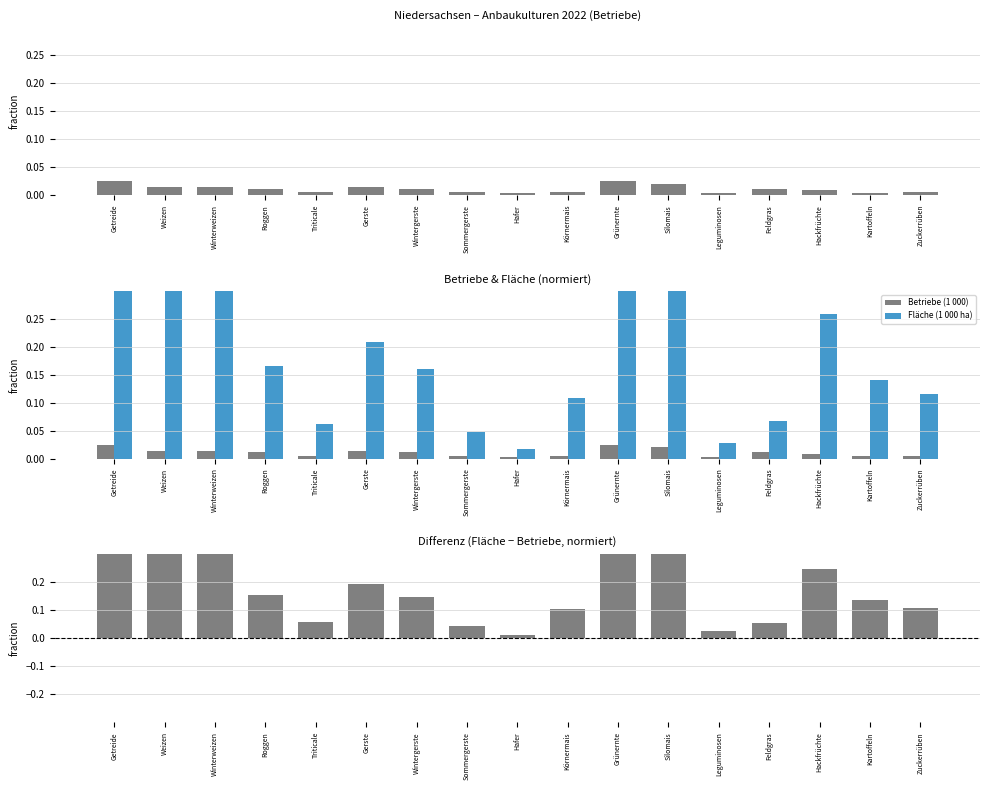

Reading left to right, list all the values displayed in this chart.

Betriebe (1 000): Getreide=0.0	Weizen=0.0	Winterweizen=0.0	Roggen=0.0	Triticale=0.0	Gerste=0.0	Wintergerste=0.0	Sommergerste=0.0	Hafer=0.0	Körnermais=0.0	Grünernte=0.0	Silomais=0.0	Leguminosen=0.0	Feldgras=0.0	Hackfrüchte=0.0	Kartoffeln=0.0	Zuckerrüben=0.0
Fläche (1 000 ha): Getreide=1.0	Weizen=0.4	Winterweizen=0.4	Roggen=0.2	Triticale=0.1	Gerste=0.2	Wintergerste=0.2	Sommergerste=0.0	Hafer=0.0	Körnermais=0.1	Grünernte=0.7	Silomais=0.6	Leguminosen=0.0	Feldgras=0.1	Hackfrüchte=0.3	Kartoffeln=0.1	Zuckerrüben=0.1
Differenz (Fläche − Betriebe): Getreide=1.0	Weizen=0.4	Winterweizen=0.4	Roggen=0.2	Triticale=0.1	Gerste=0.2	Wintergerste=0.1	Sommergerste=0.0	Hafer=0.0	Körnermais=0.1	Grünernte=0.7	Silomais=0.6	Leguminosen=0.0	Feldgras=0.1	Hackfrüchte=0.2	Kartoffeln=0.1	Zuckerrüben=0.1